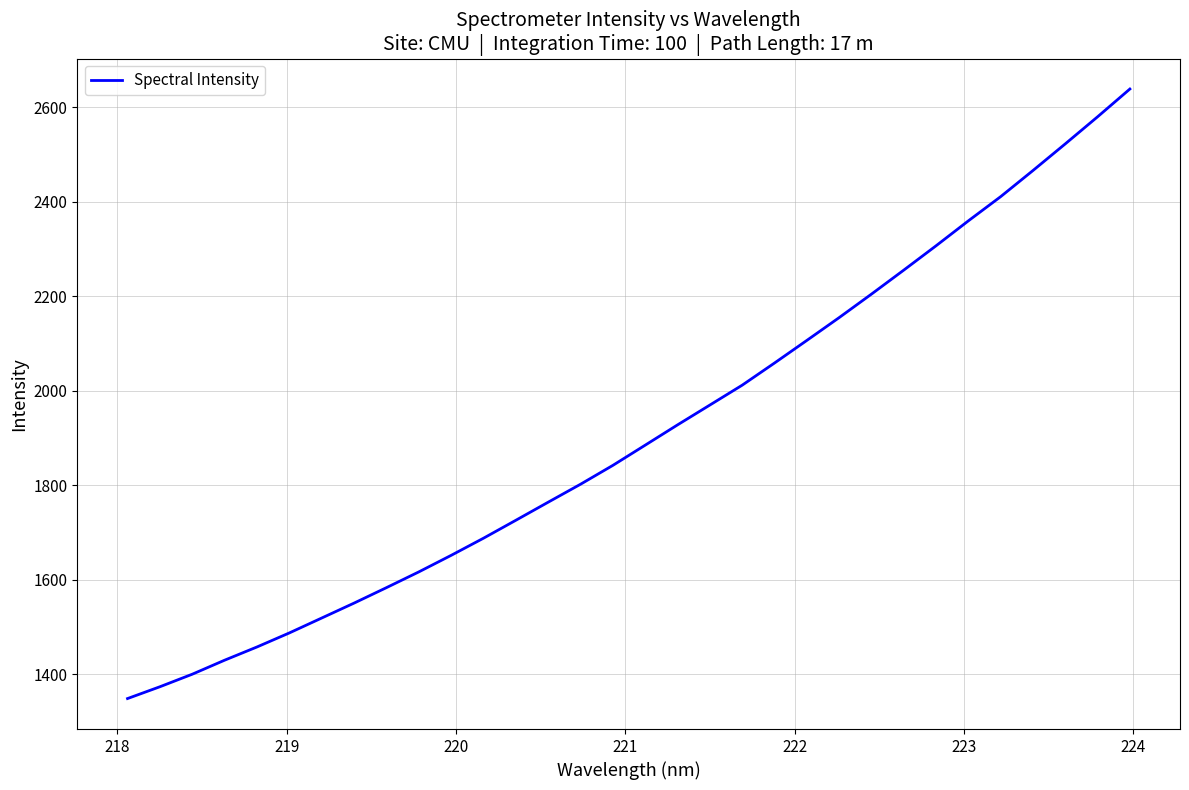

How many values exceed 1884?

16